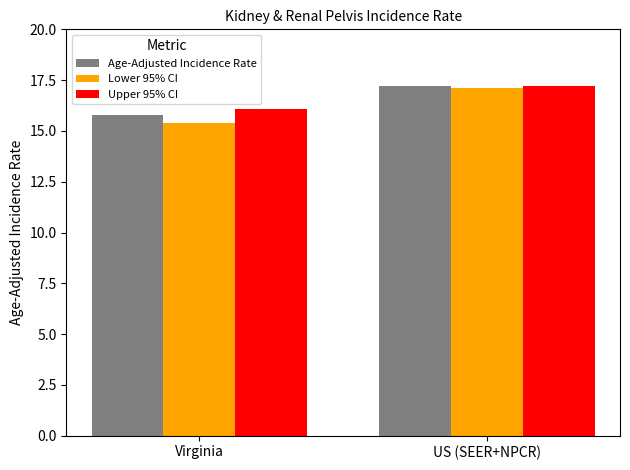

What is the difference between the Age-Adjusted Incidence Rate values at Virginia and US (SEER+NPCR)?

1.4